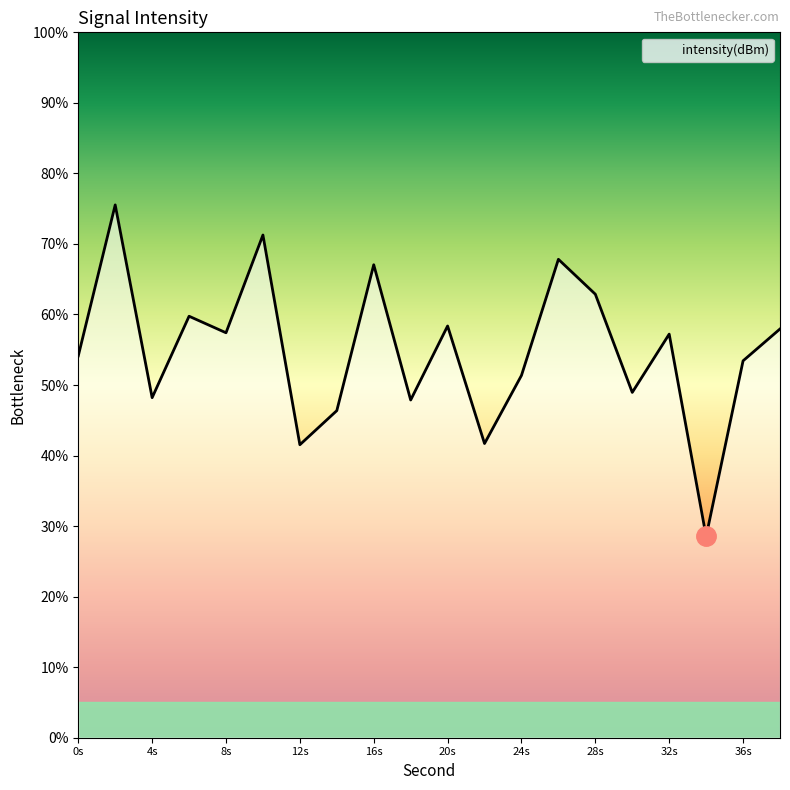

What is the maximum value shown in the chart?

75.5